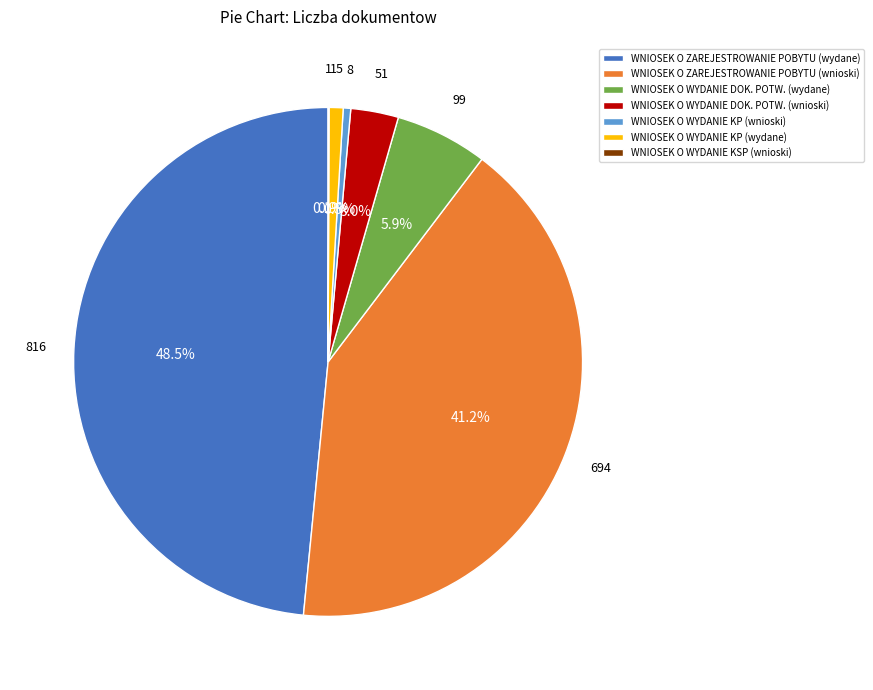

To the nearest percent, what is the difference between the largest and smallest slice percentages?

48%